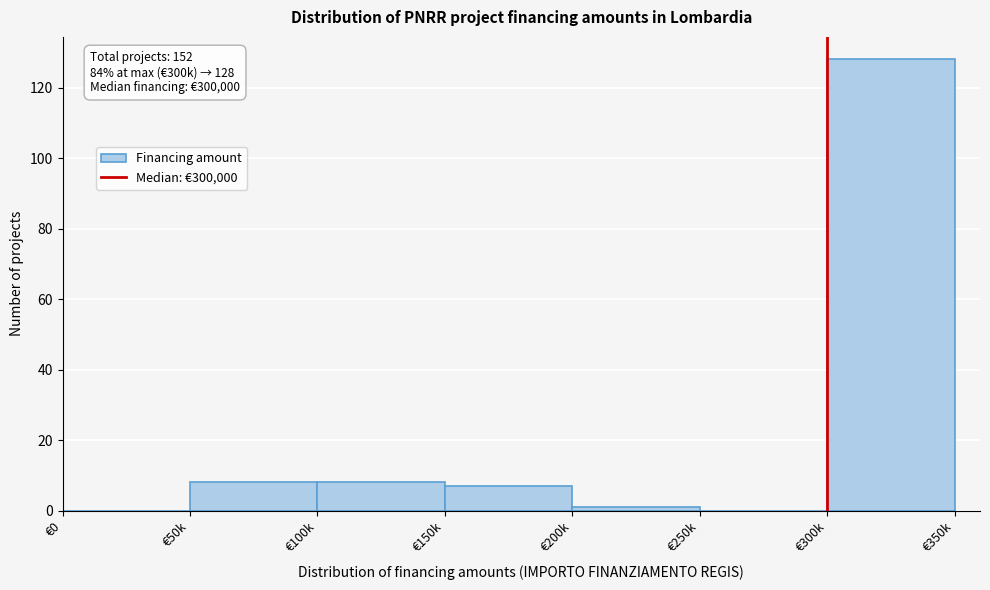

Reading left to right, list all the values displayed in this chart.

€0=0	€50k=8	€100k=8	€150k=7	€200k=1	€250k=0	€300k=128